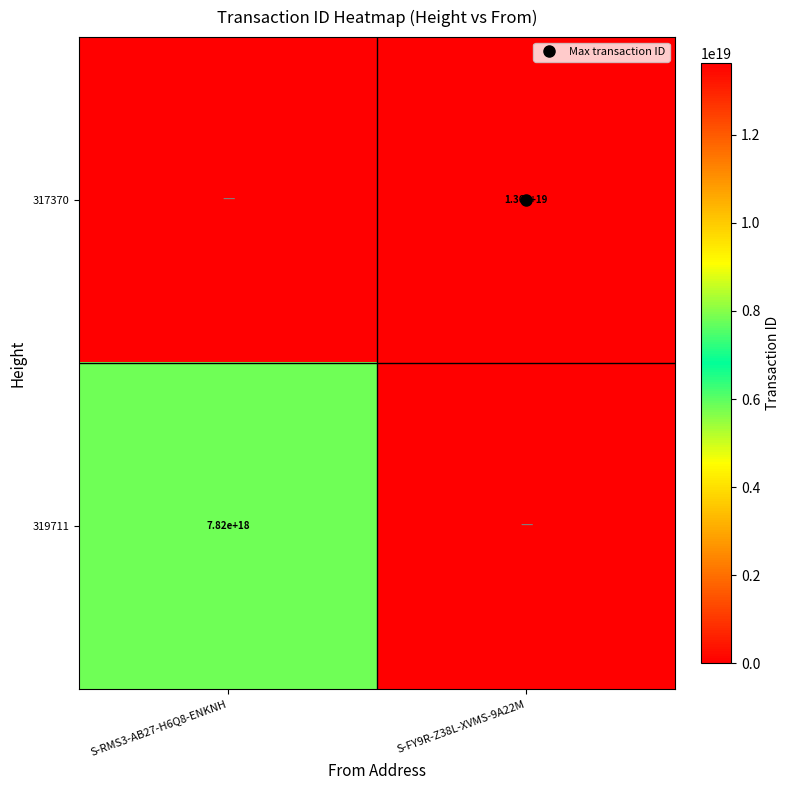

The 319711 series shows 7816062372004596736 at S-RMS3-AB27-H6Q8-ENKNH. True or false?

True